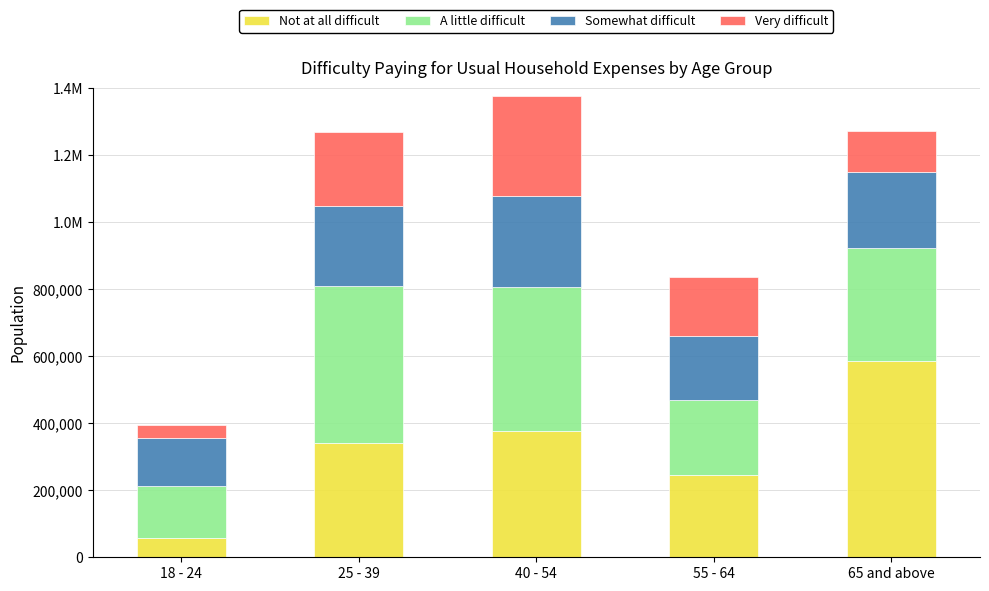

What is the label of the 3rd bar from the left?

40 - 54